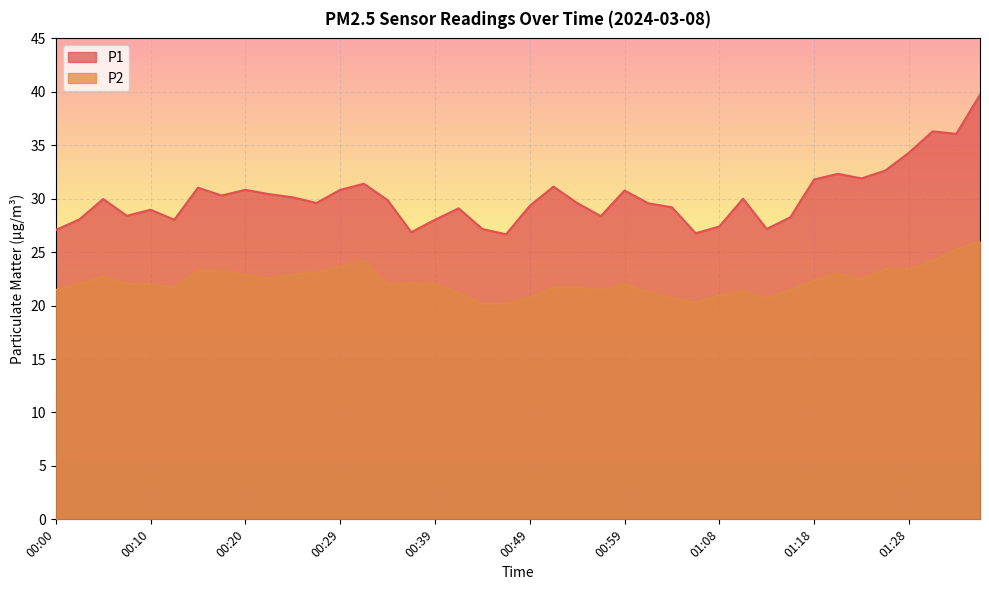

What is the sum of all P1 values?

1205.4